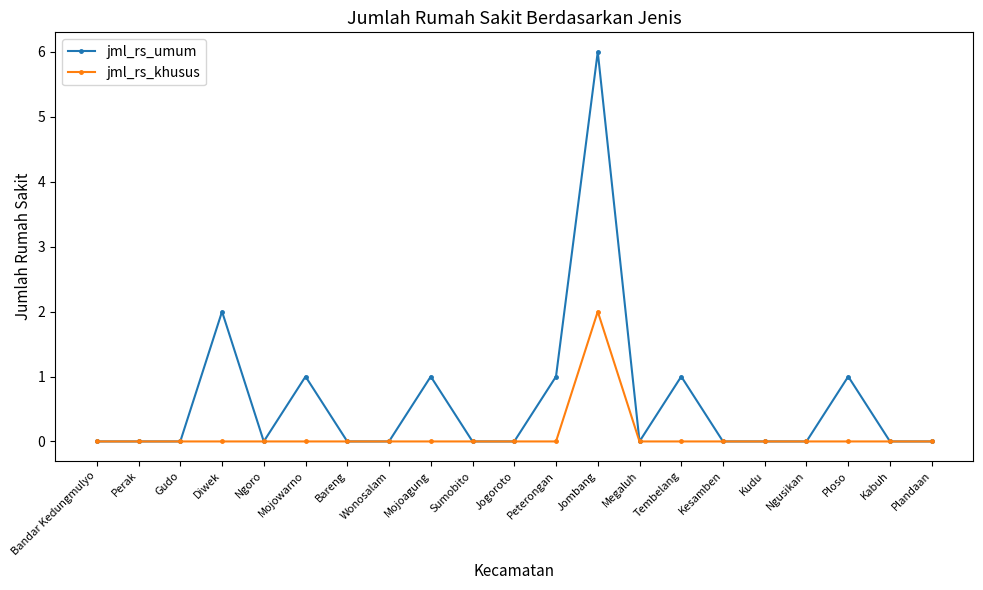

Reading left to right, extract all data points from this chart.

jml_rs_umum: 0	0	0	2	0	1	0	0	1	0	0	1	6	0	1	0	0	0	1	0	0
jml_rs_khusus: 0	0	0	0	0	0	0	0	0	0	0	0	2	0	0	0	0	0	0	0	0